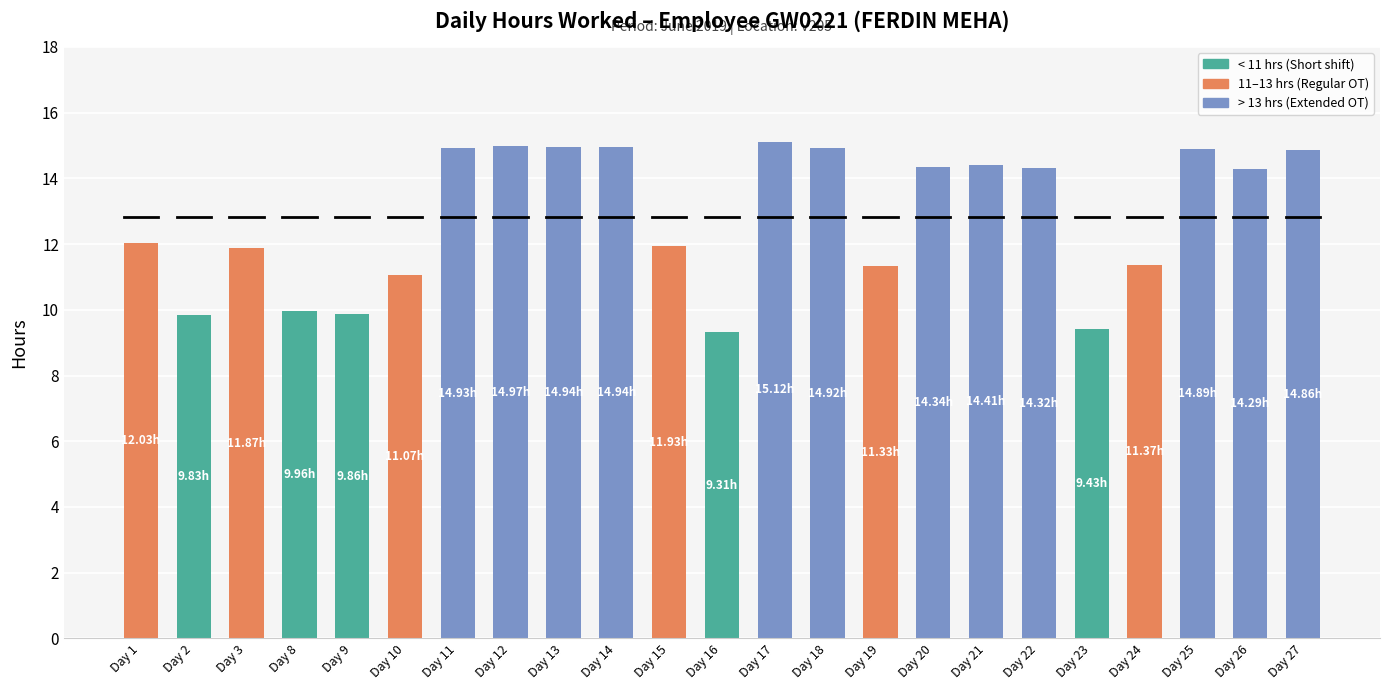

Count the number of data series in this chart.

1